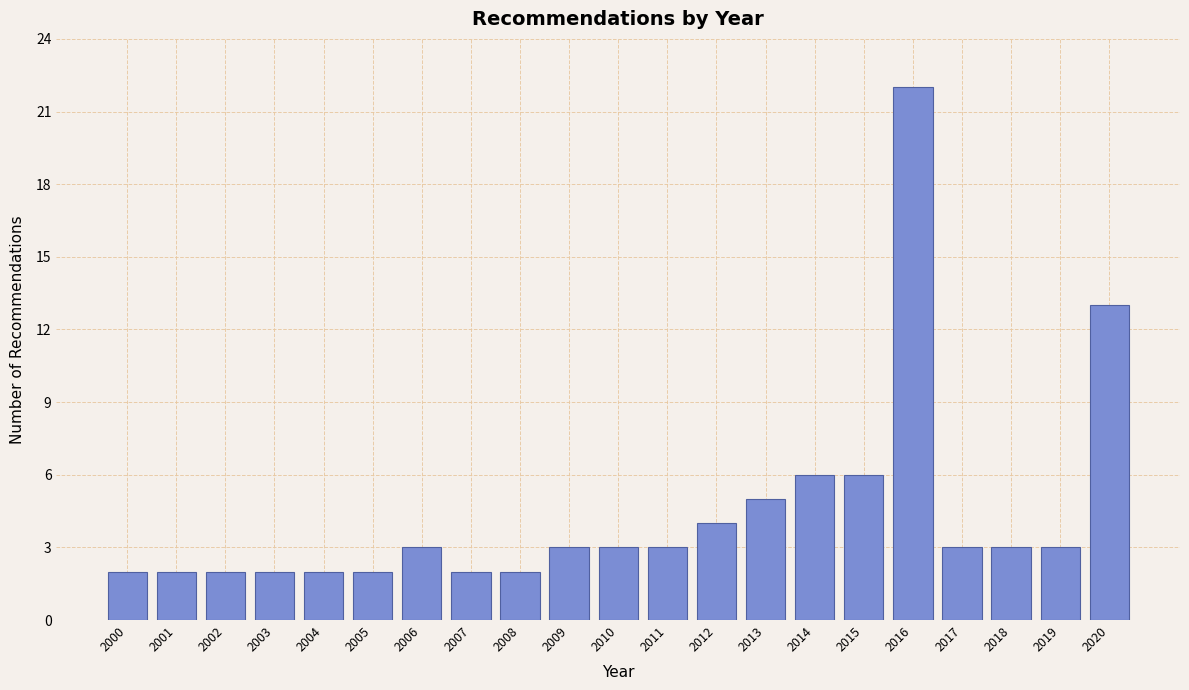

Reading left to right, transcribe all the data shown in this chart.

2	2	2	2	2	2	3	2	2	3	3	3	4	5	6	6	22	3	3	3	13